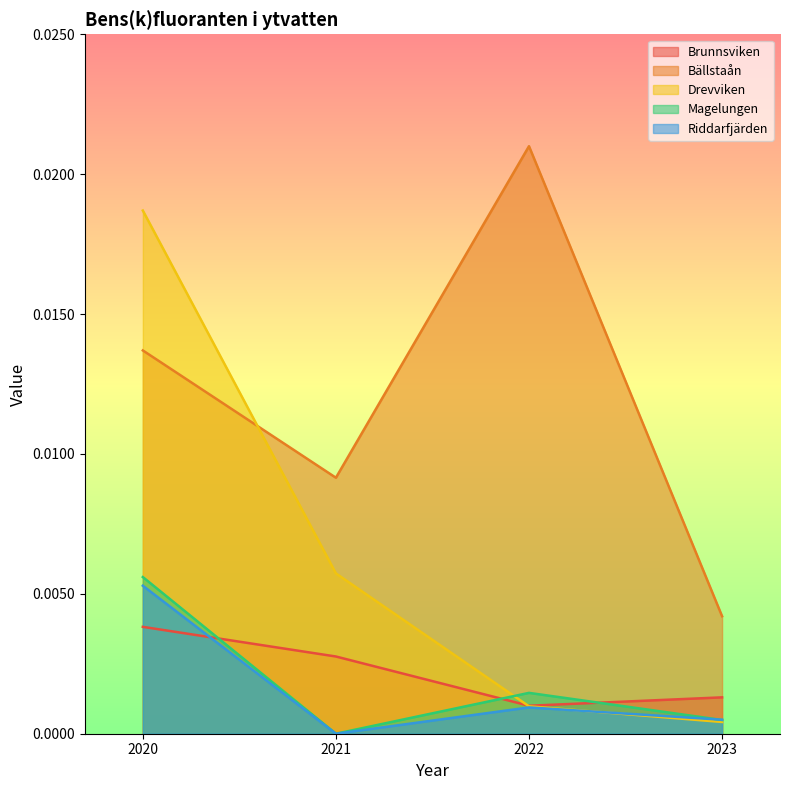

True or false: Bällstaån has a value of 0.0 at 2021.

False